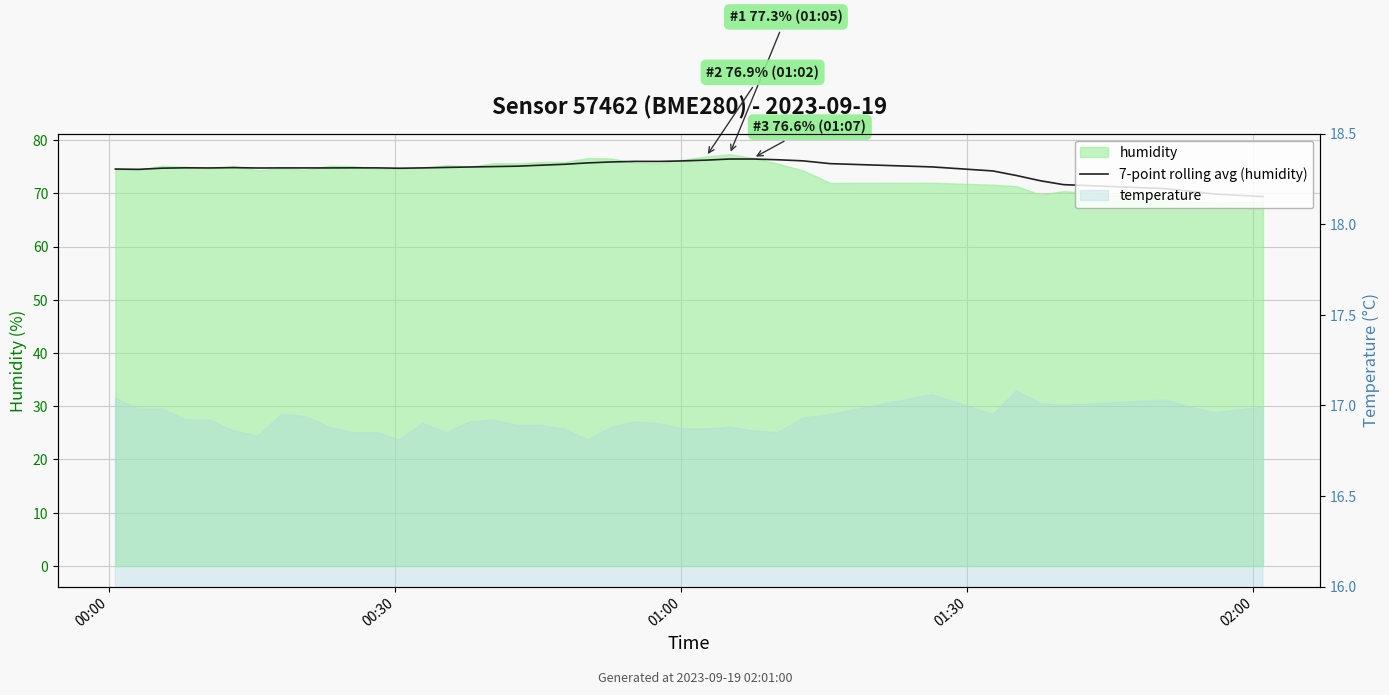

Reading left to right, extract all data points from this chart.

74.5	74.5	74.7	74.8	74.8	74.8	74.7	74.8	74.8	74.8	74.8	74.8	74.7	74.8	74.9	74.9	75.0	75.1	75.3	75.4	75.7	75.9	76.0	76.0	76.1	76.2	76.4	76.4	76.3	76.1	75.6	74.9	74.2	73.3	72.4	71.6	70.9	70.4	69.8	69.4